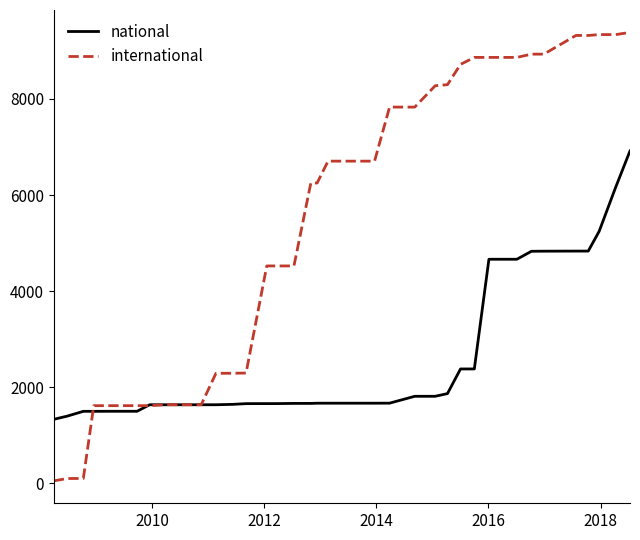

Which series has the largest range (max minus min)?

international